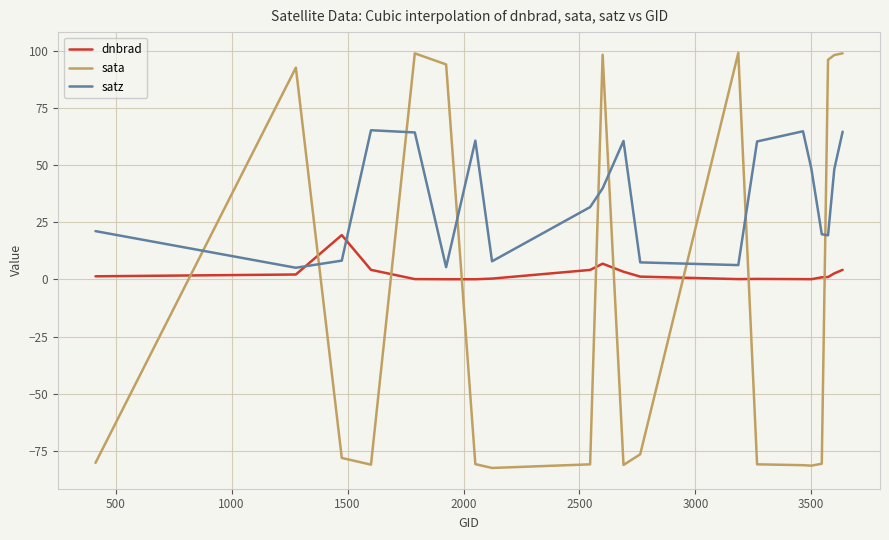

In satz, how many points are higher than both neighbors (excluding endpoints)?

4